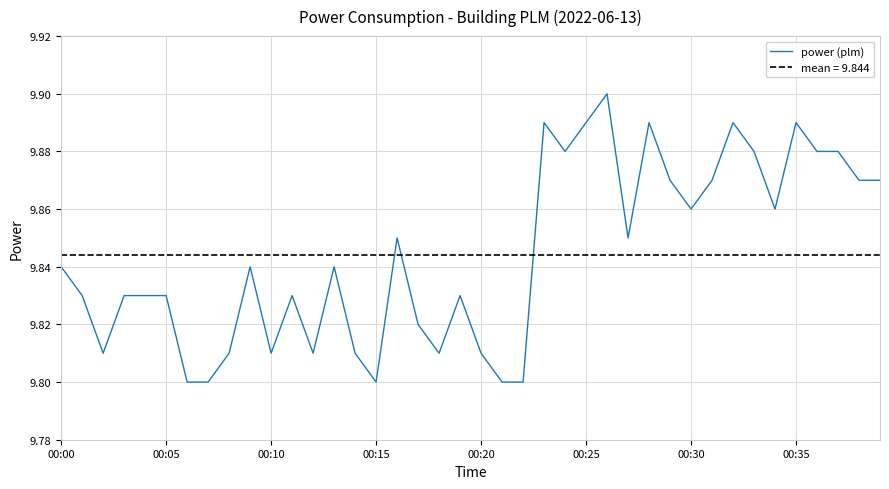

Is it true that power (plm) equals 16.0 at 00:20?

False